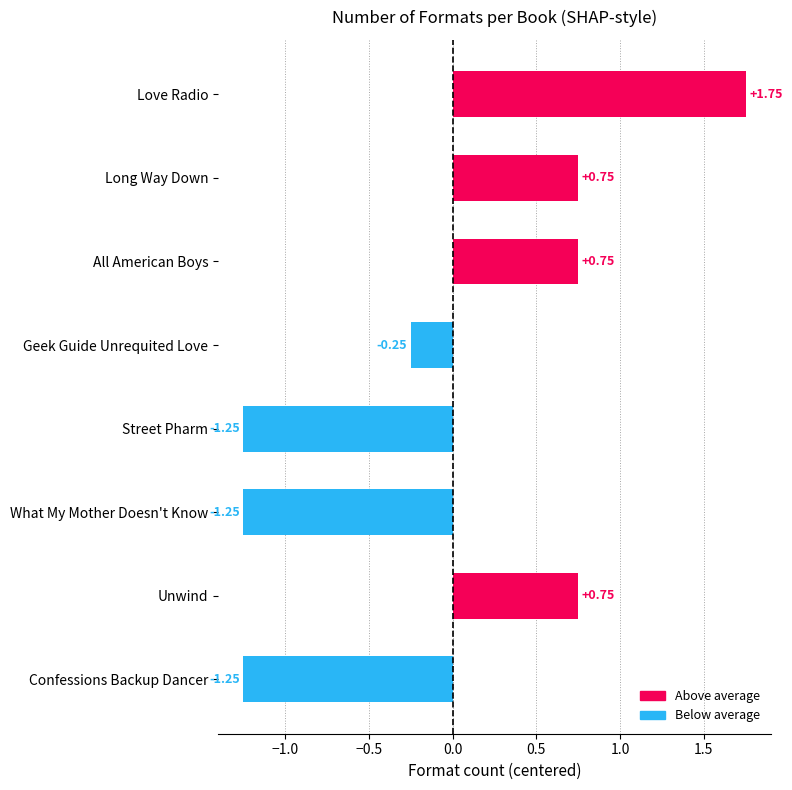

Which category has the highest value across all series?

Love Radio